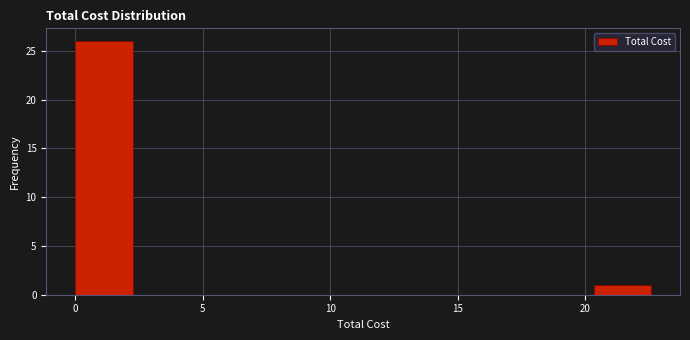

Which range on the x-axis has the tallest bar?

0.0 to 2.5